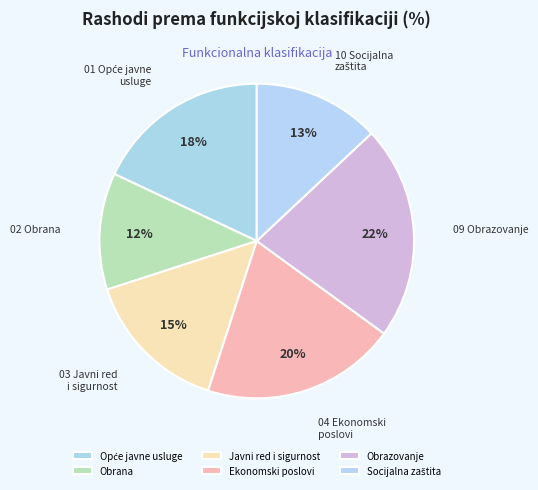

Is there a majority slice in this chart?

No